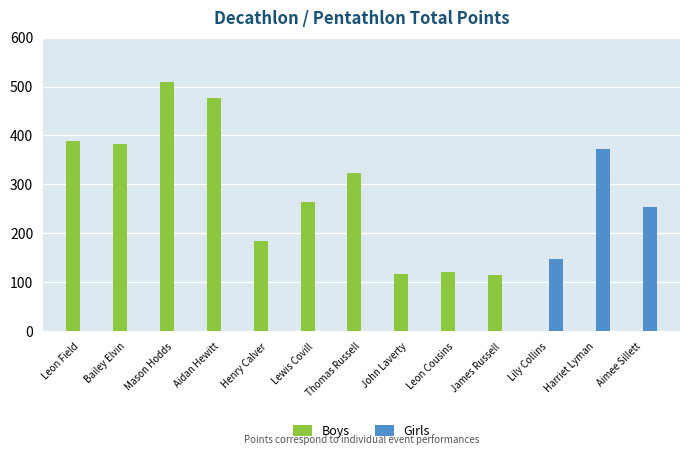

How many categories are shown in the chart?

13